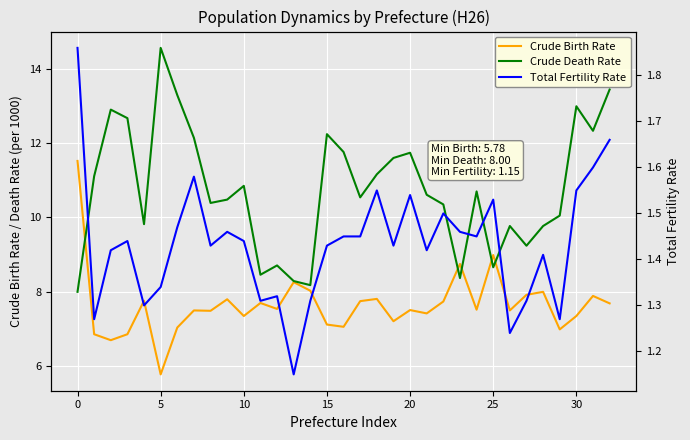

At 14, list the series in order from smallest to largest.

Total Fertility Rate, Crude Birth Rate, Crude Death Rate